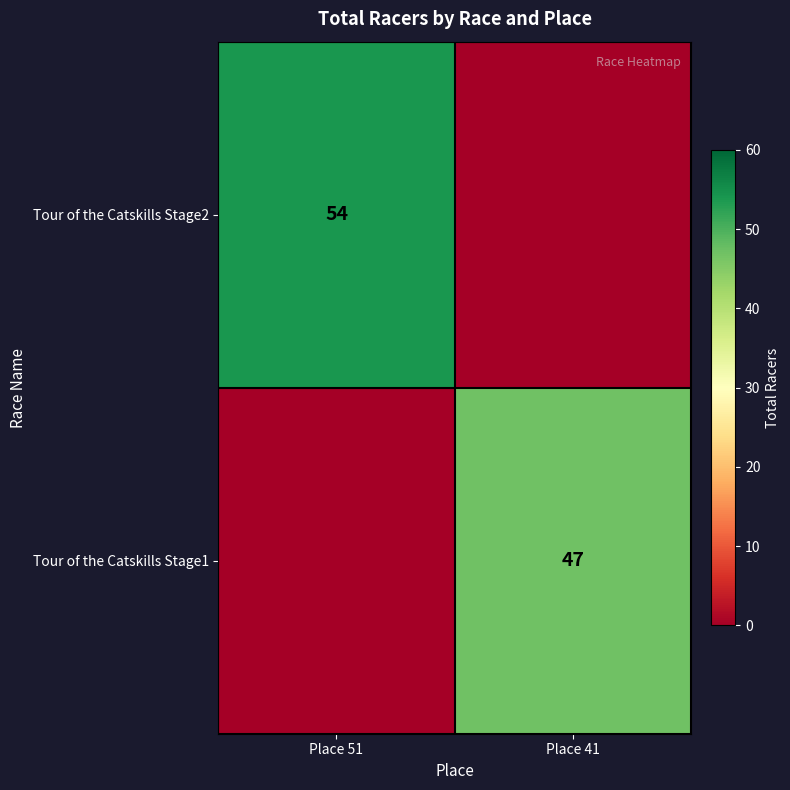

The value of Tour of the Catskills Stage1 at Place 41 is 17. True or false?

False